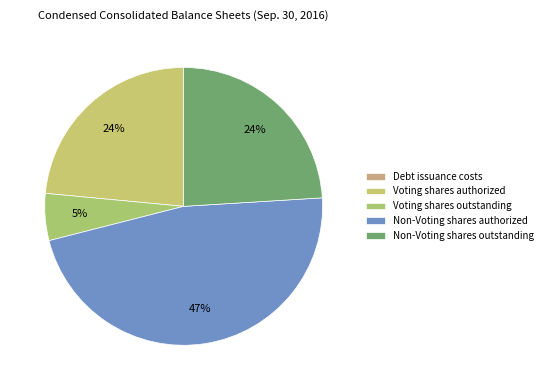

What is the smallest slice in the pie chart?

Debt issuance costs